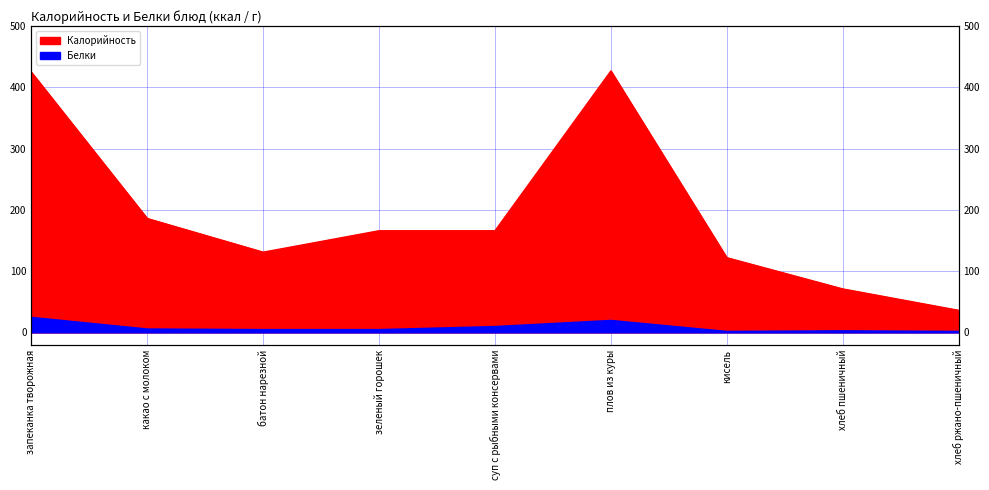

Reading left to right, what are all the values shown in this chart?

Калорийность: 425	186	131	166	166	427	122	71	36
Белки: 24	5	4	4	9	19	1	2	1